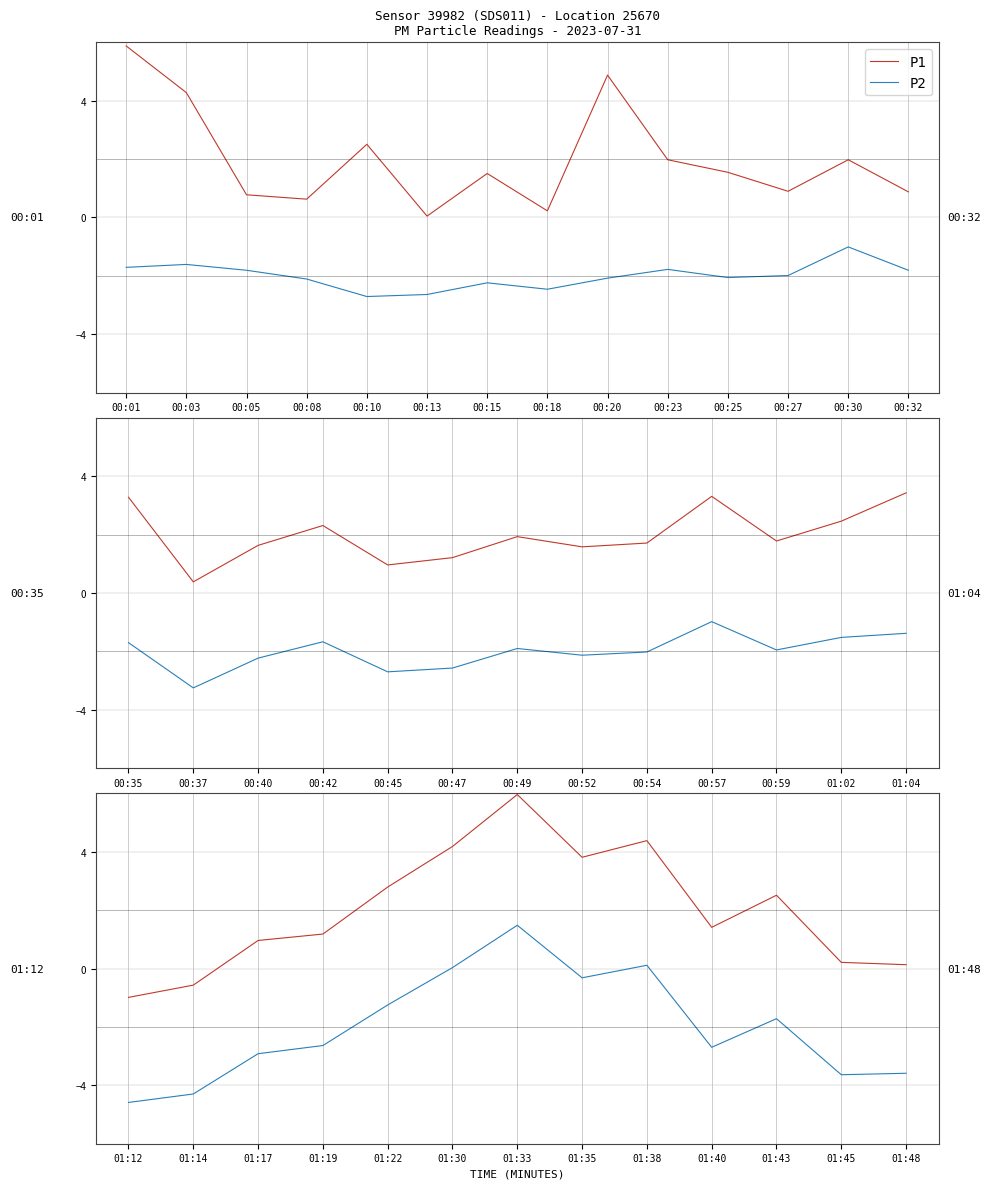

Between 01:12 and 01:35, which series saw the biggest shift?

P1